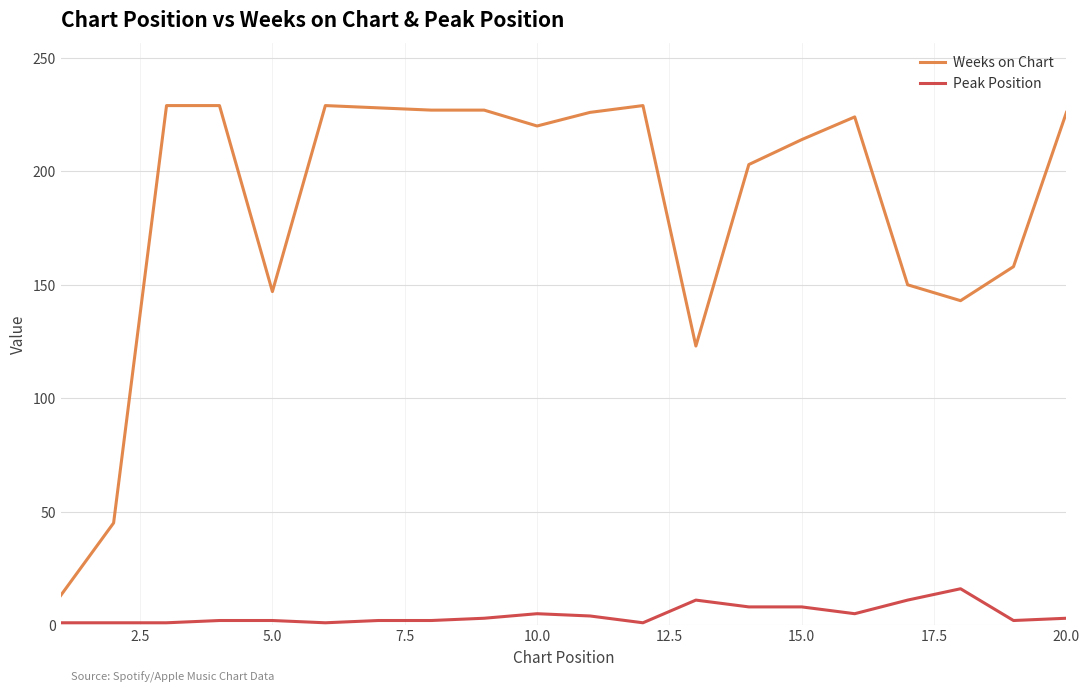

What is the difference between the second highest and second lowest values in the Peak Position series?

10